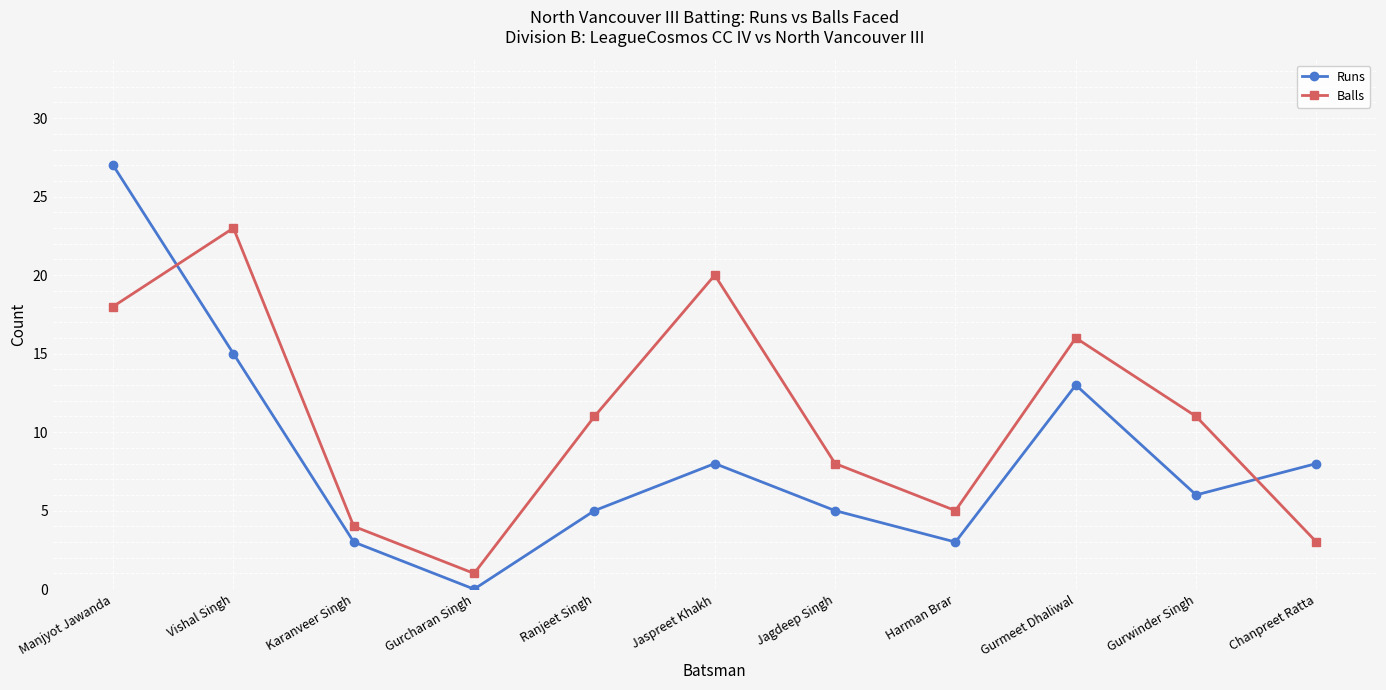

At which category is the sum across all series the highest?

Manjyot Jawanda